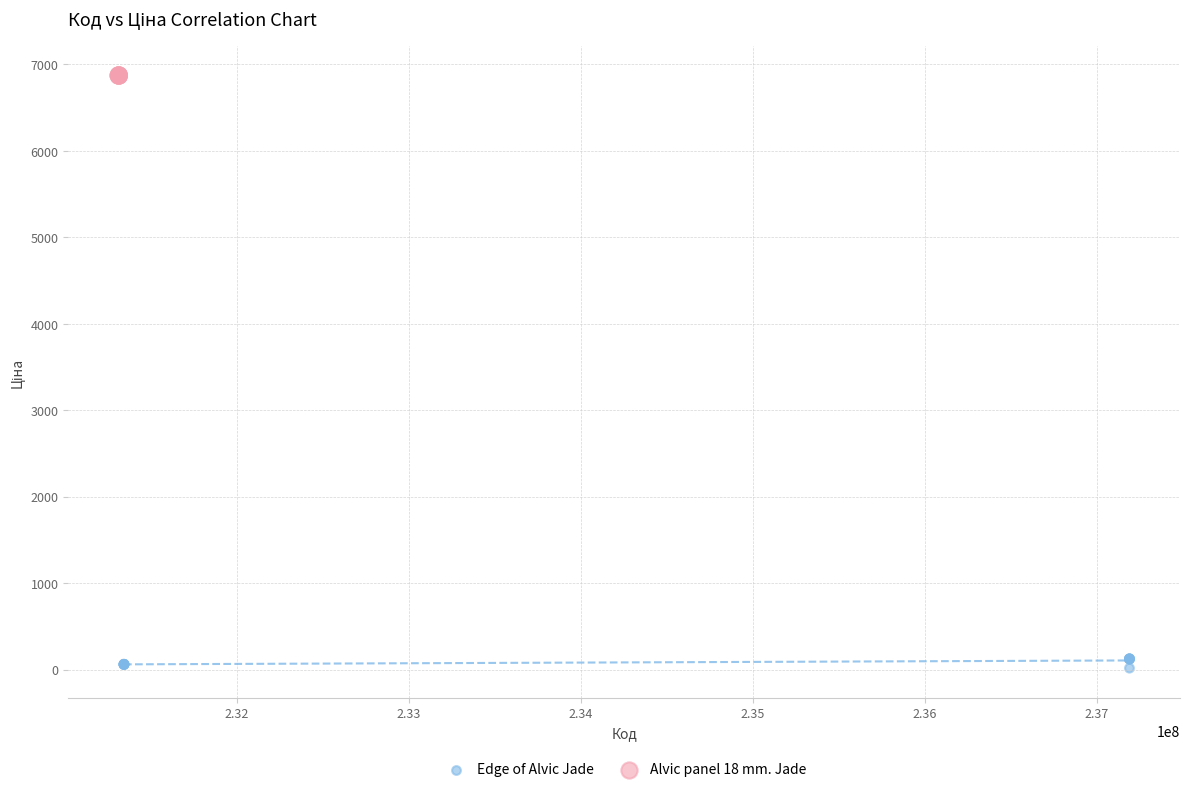

Which series reaches the maximum Y coordinate?

Alvic panel 18 mm. Jade